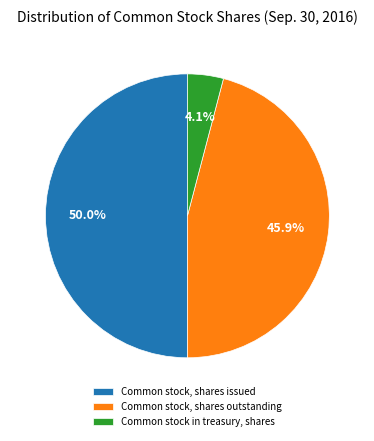

To the nearest percent, what is the difference between the Common stock, shares issued and Common stock in treasury, shares slice percentages?

46%